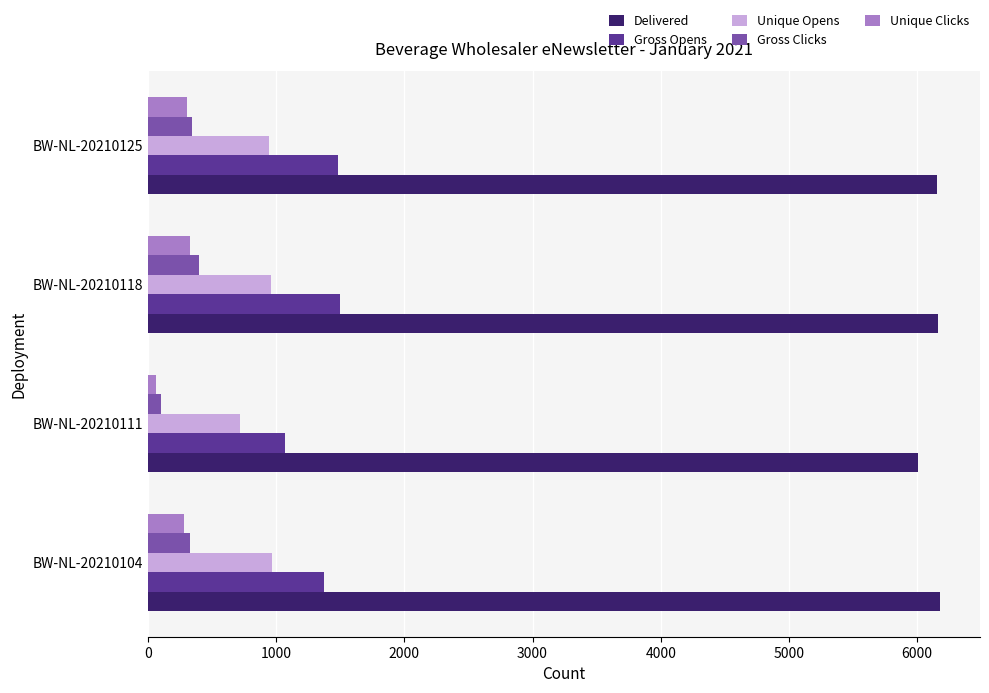

Which series has the widest spread of values?

Gross Opens